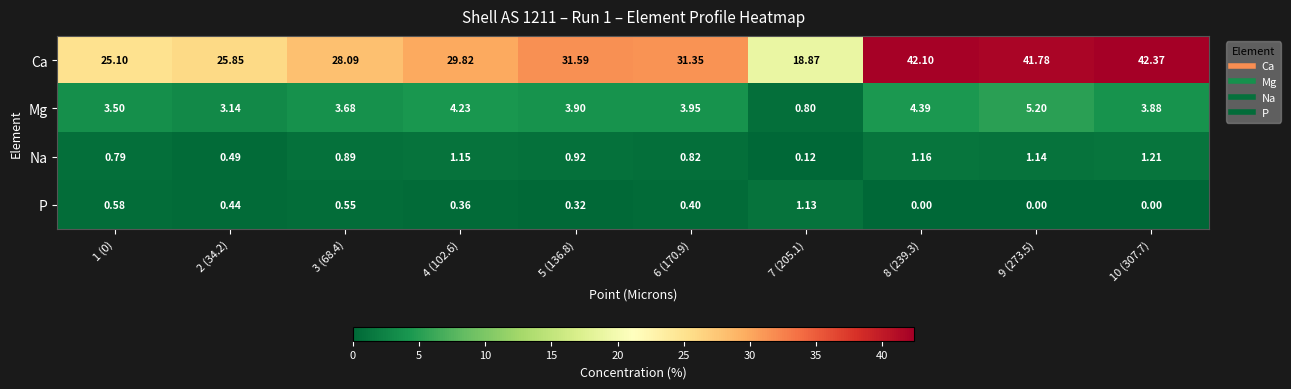

Is the value of Ca at 4 (102.6) greater than the value of Na at 7 (205.1)?

Yes